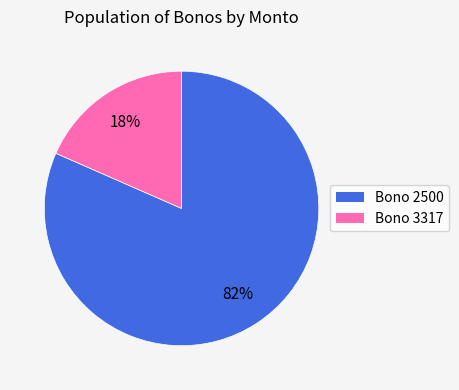

How many segments does this pie chart have?

2